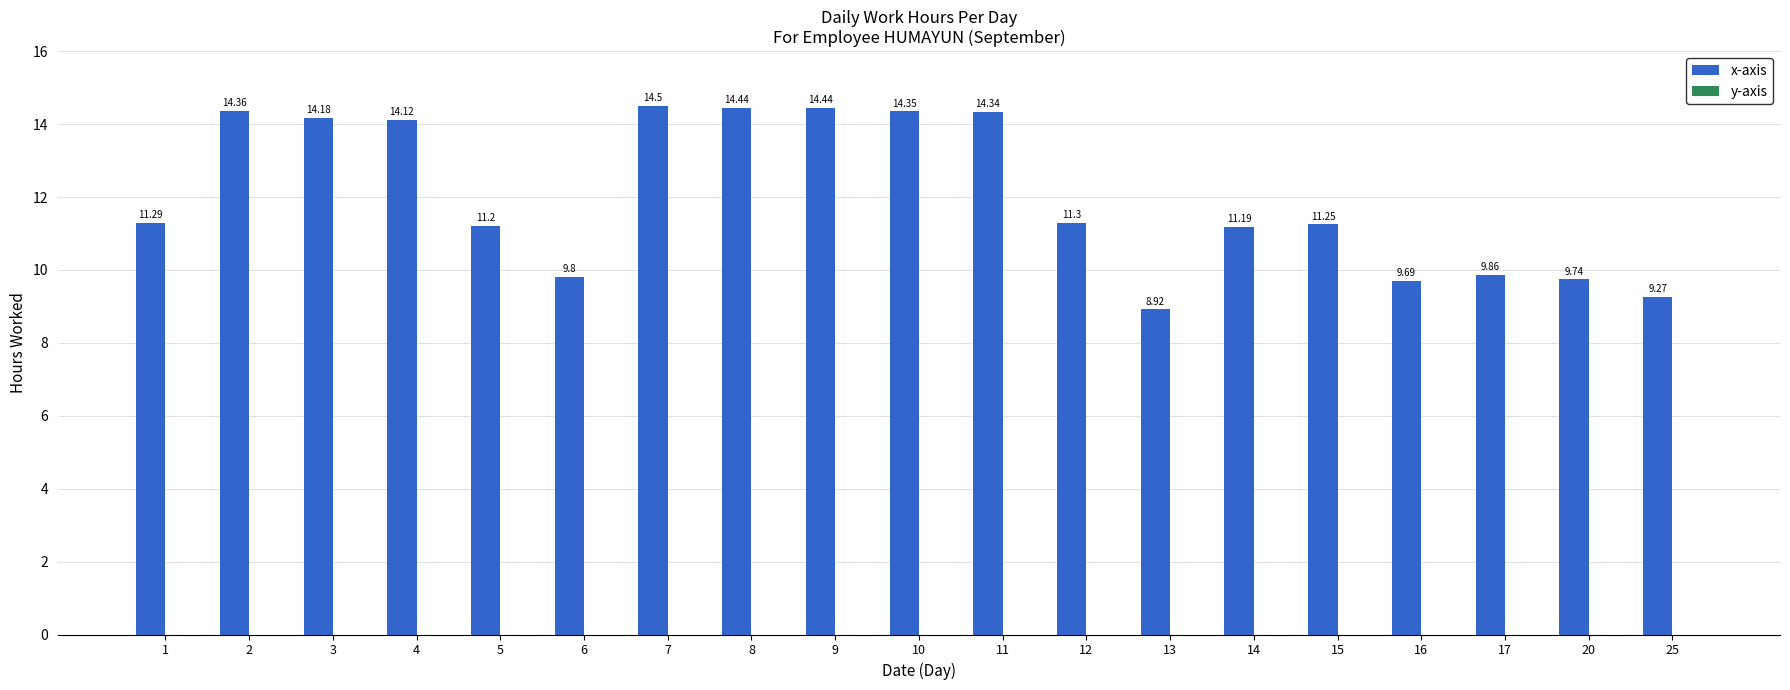

Approximately how many times larger is the value at 3 compared to 13?

1.6